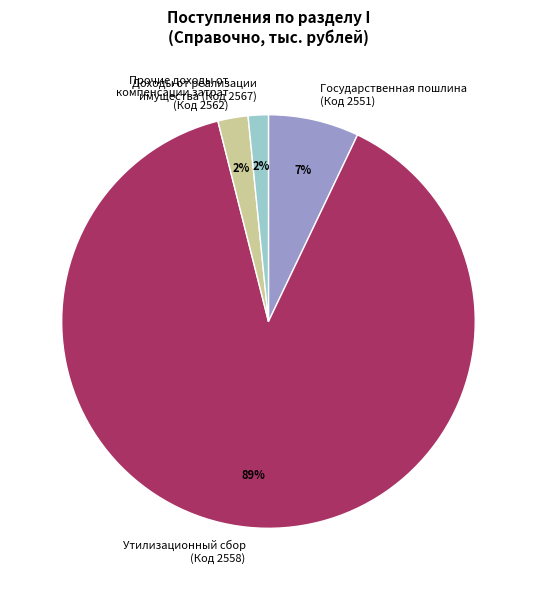

Does Прочие доходы от компенсации затрат (Код 2562) represent more than half of the total?

No